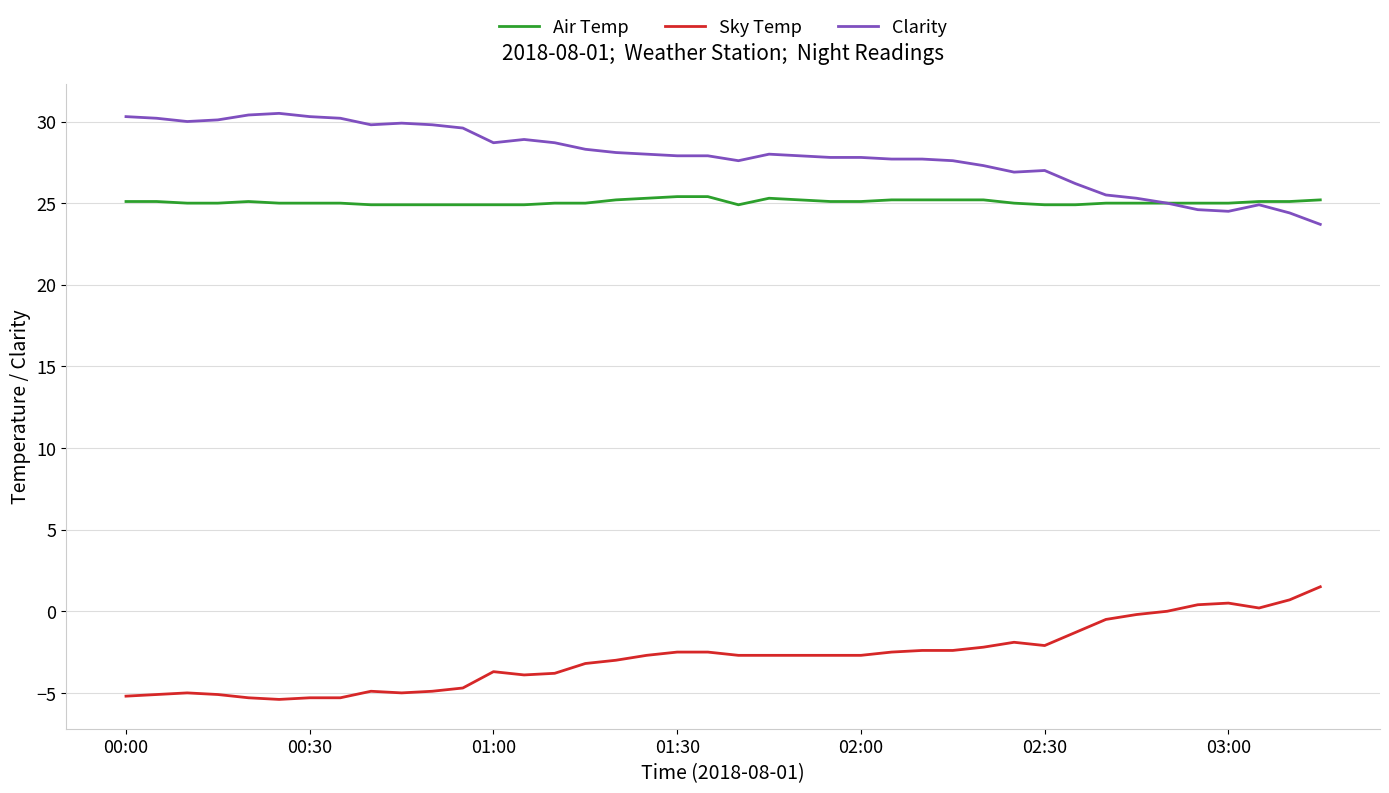

Which series has the largest total across all categories?

Clarity